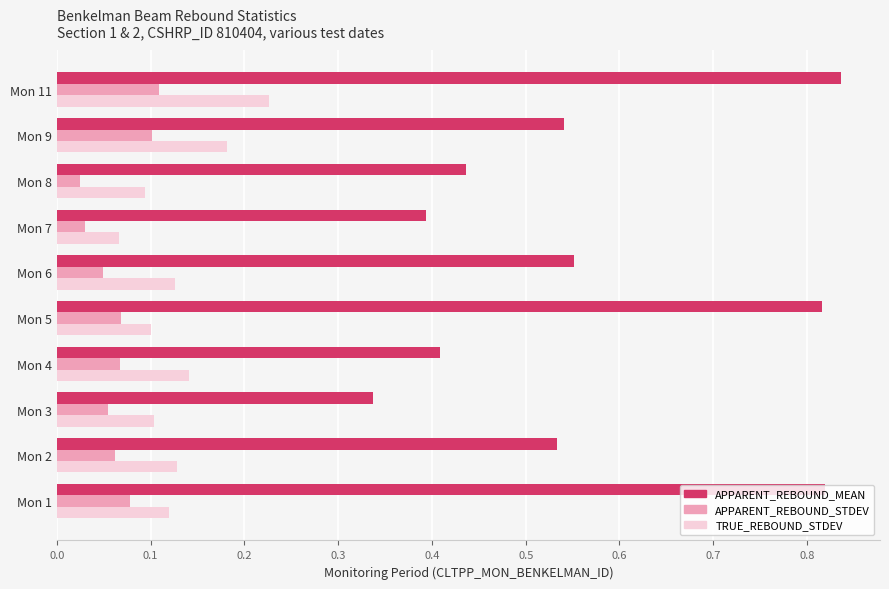

At how many categories does at least one series exceed 0?

10